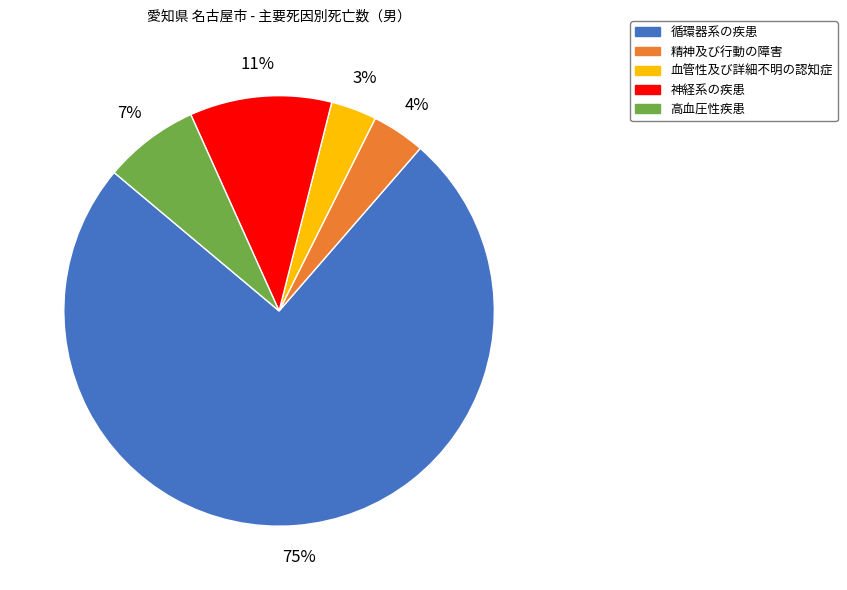

Count the number of slices in the pie.

5